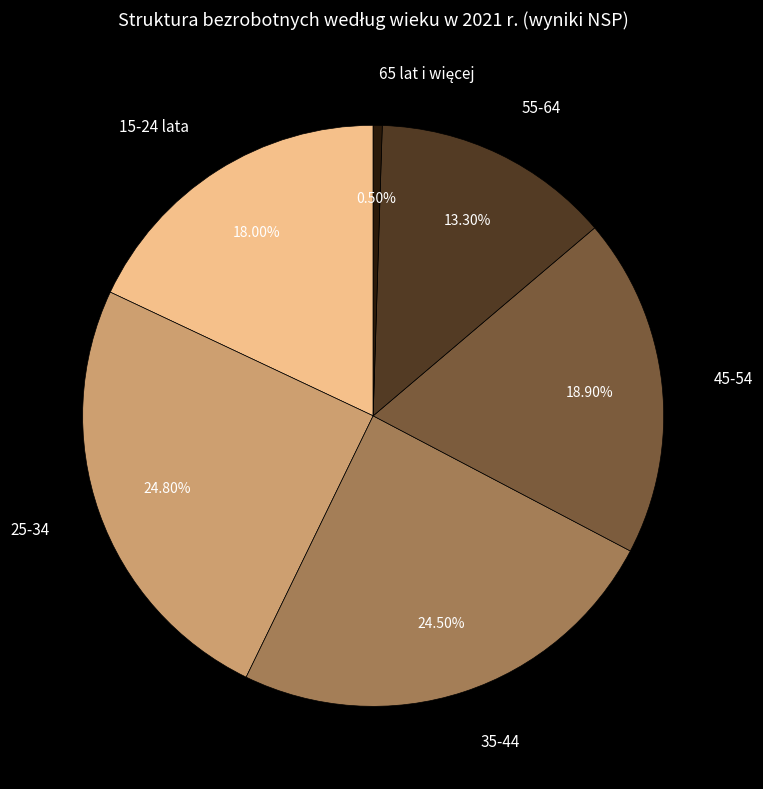

Is there any slice that represents more than half of the pie?

No